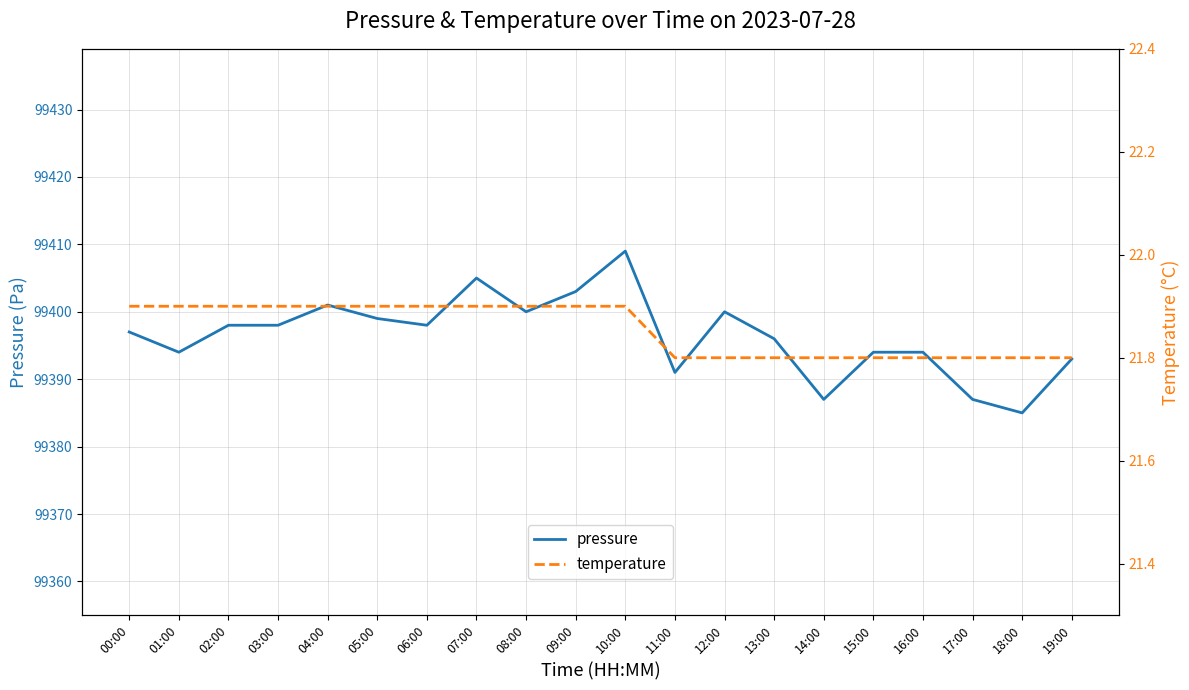

At which category does pressure reach its first local valley?

01:00